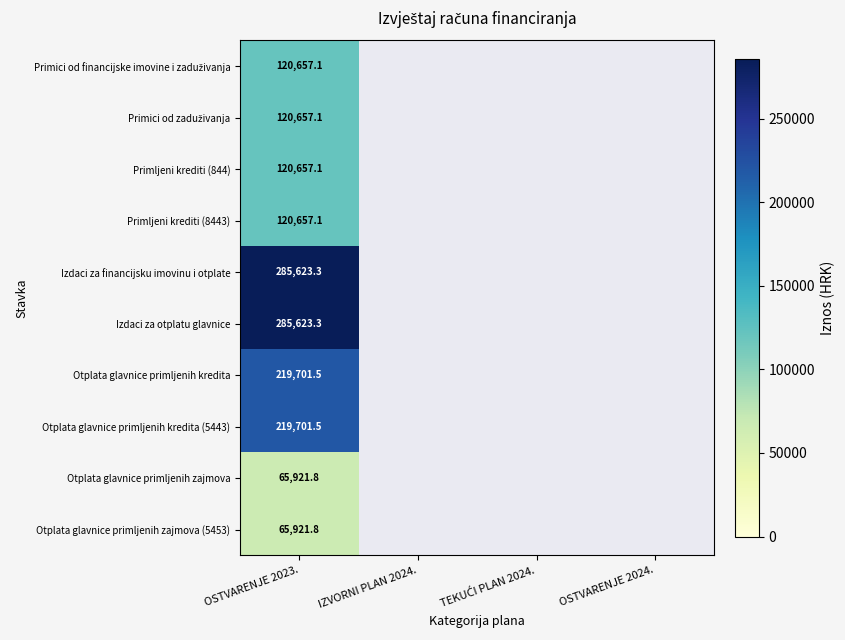

What is the total value across all series at OSTVARENJE 2023.?

1625121.6